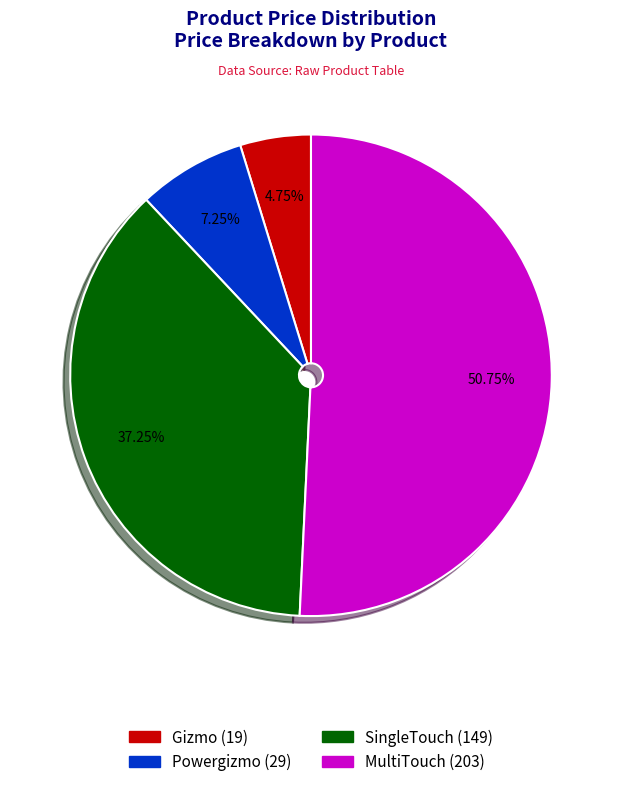

How many slices are in this pie chart?

4